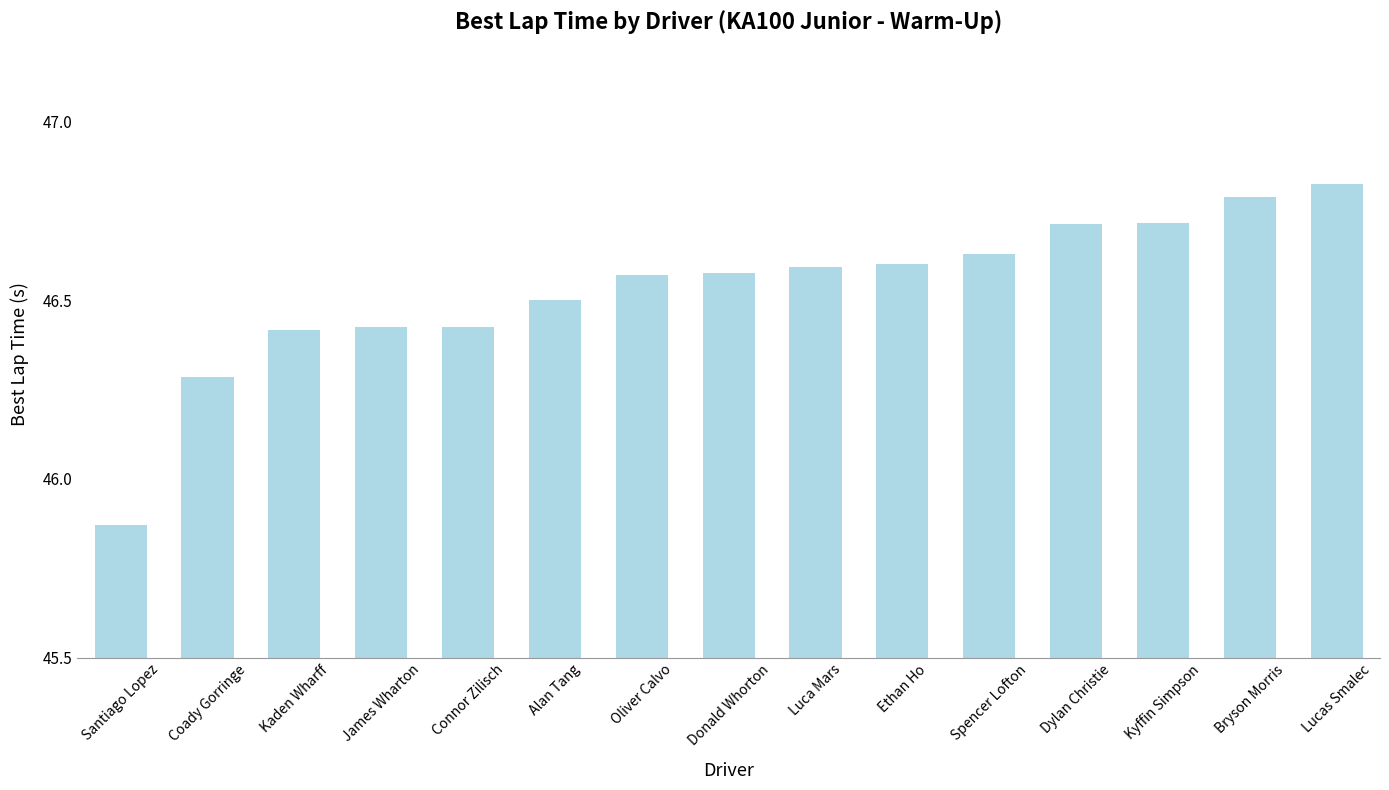

What is the difference between the maximum and minimum values?

1.0